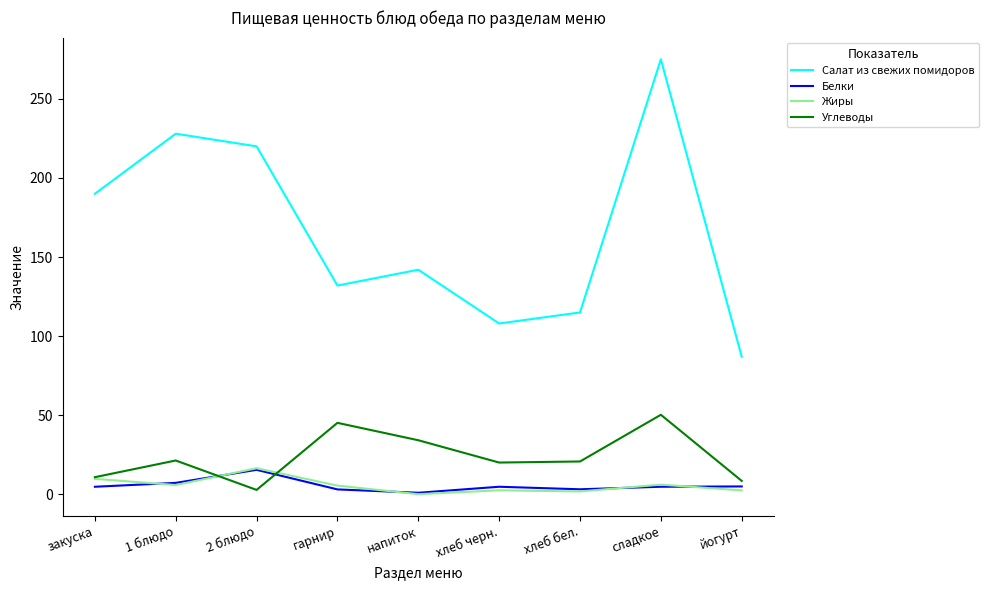

Between напиток and сладкое, which series saw the biggest shift?

Салат из свежих помидоров